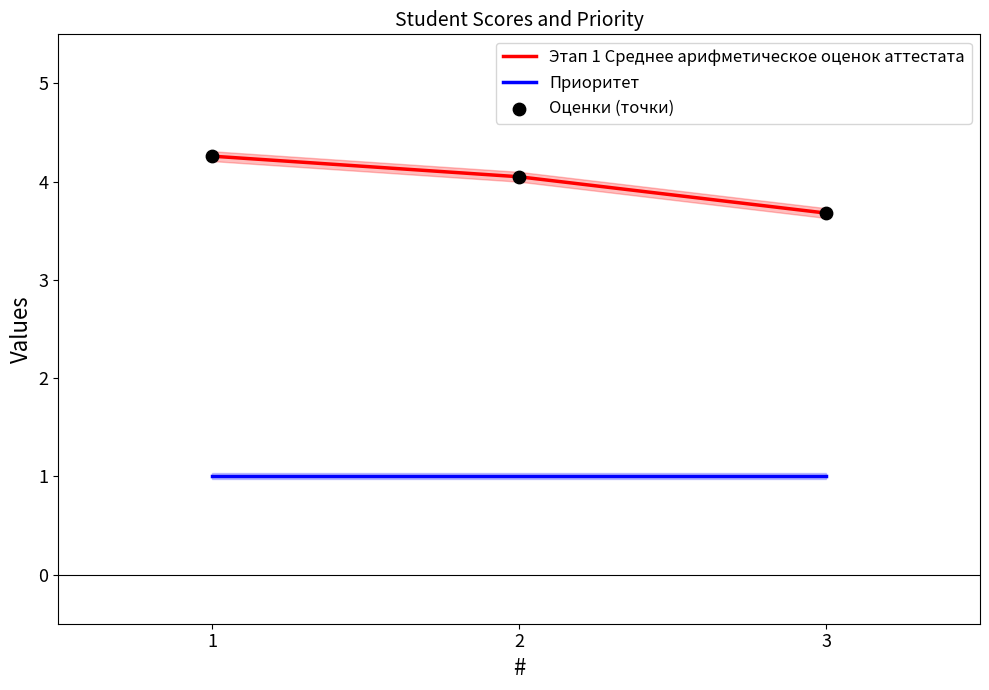

Which series contains the highest Y value?

Этап 1 Среднее арифметическое оценок аттестата